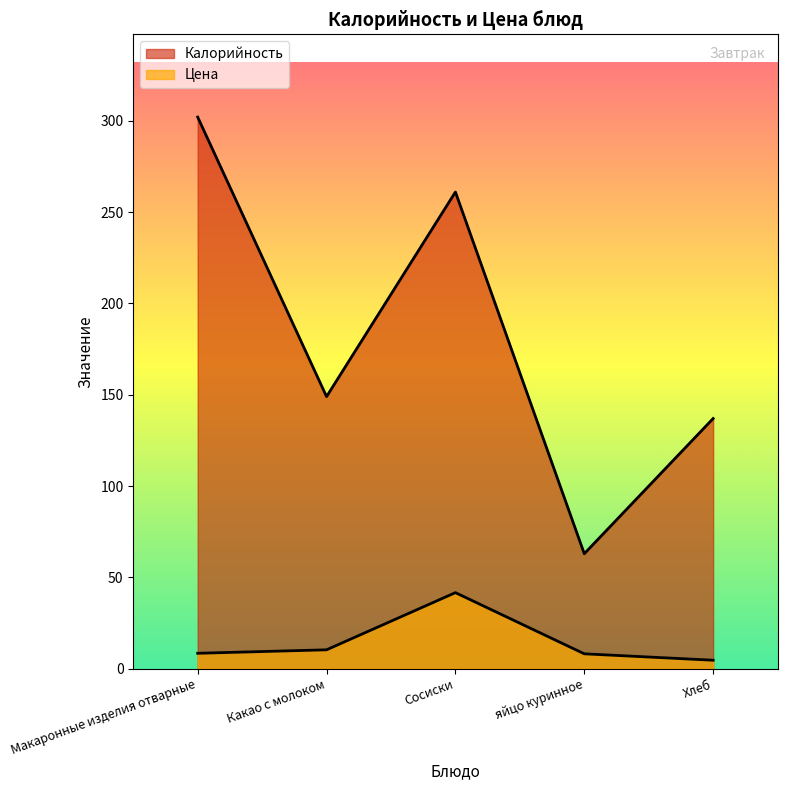

Is the value of Цена at Хлеб greater than the value of Калорийность at Какао с молоком?

No